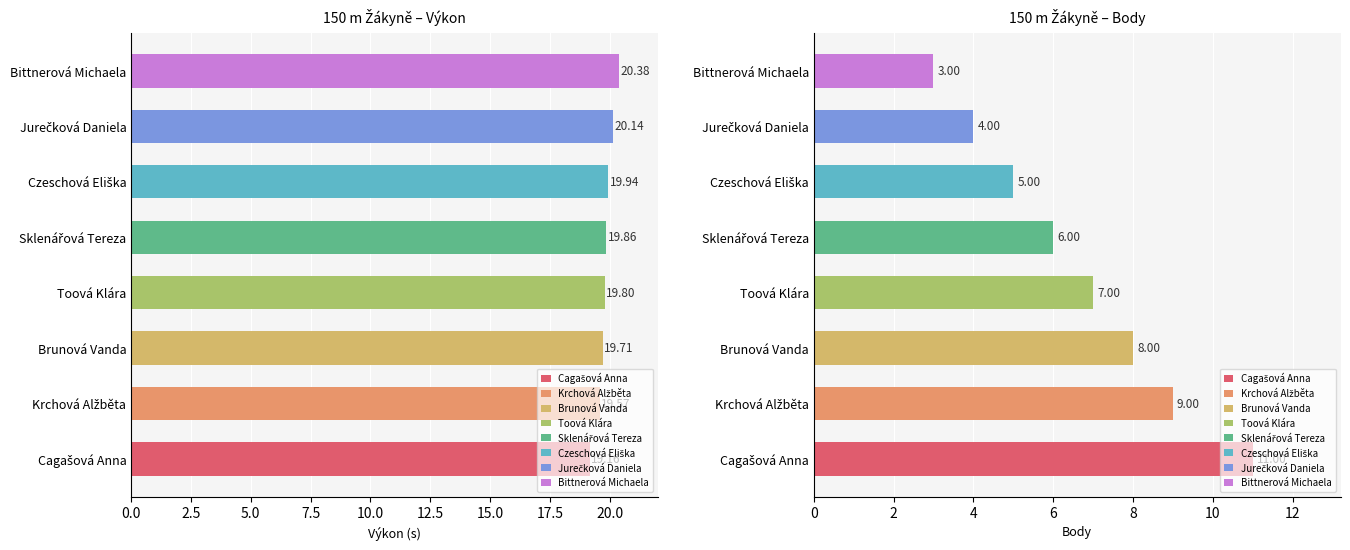

How many bars are there in total?

16